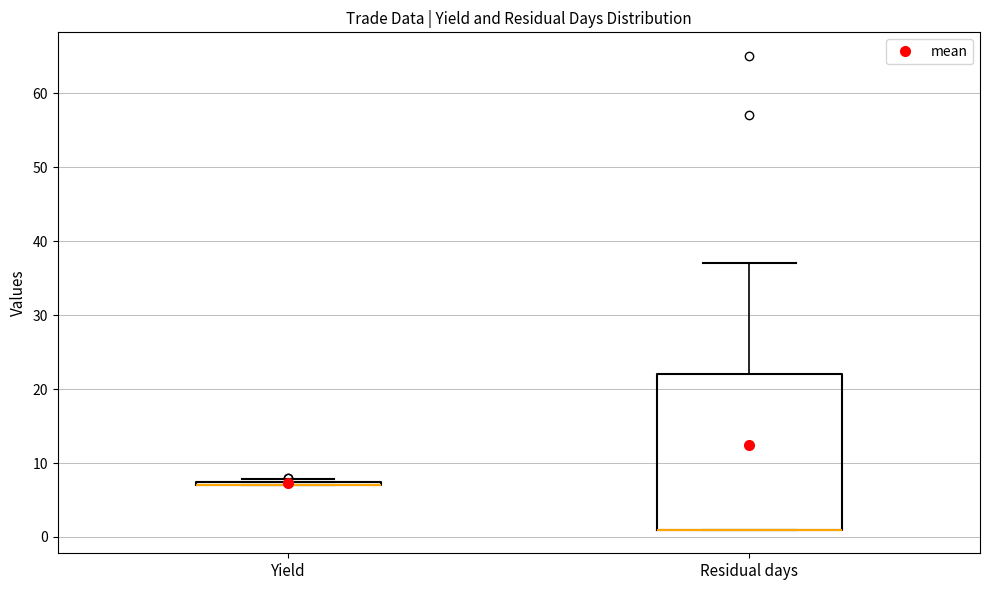

Which box is the tallest, from its lower edge to its upper edge?

Residual days